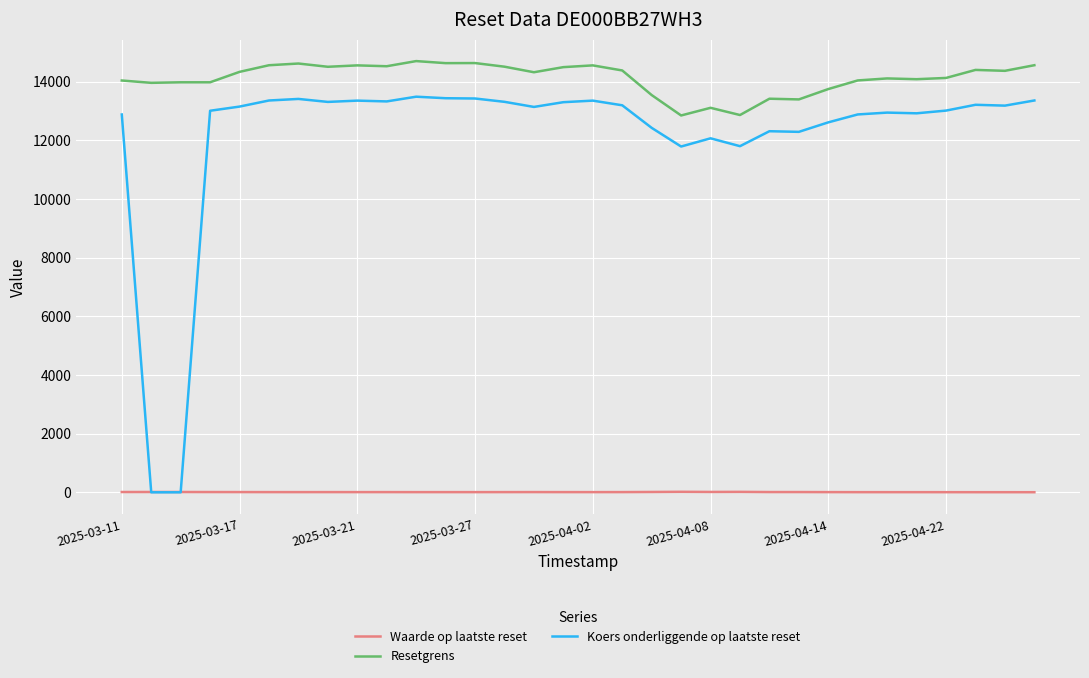

True or false: Resetgrens has more than 2 points higher than both neighbors.

True